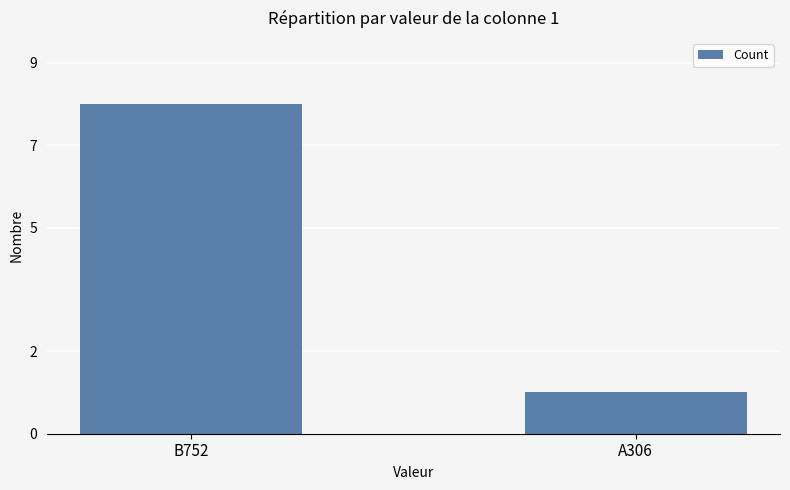

What is the label of the 1st bar from the left?

B752